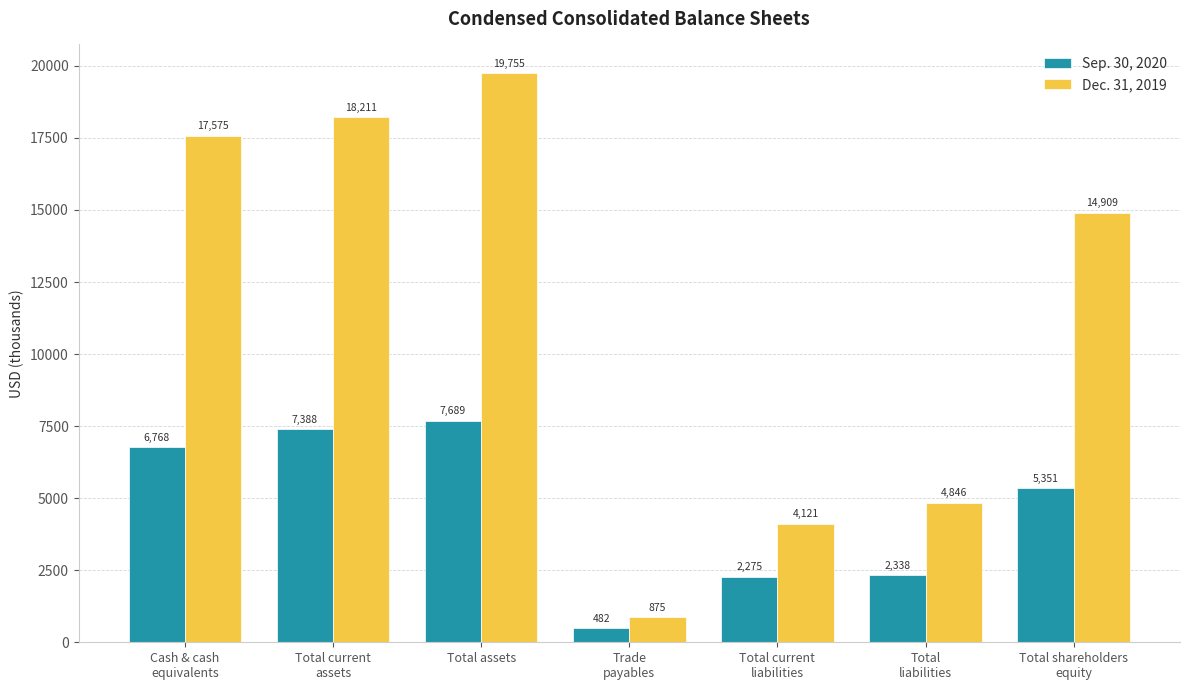

Where is Dec. 31, 2019 nearest to the value 10315?

Total shareholders
equity